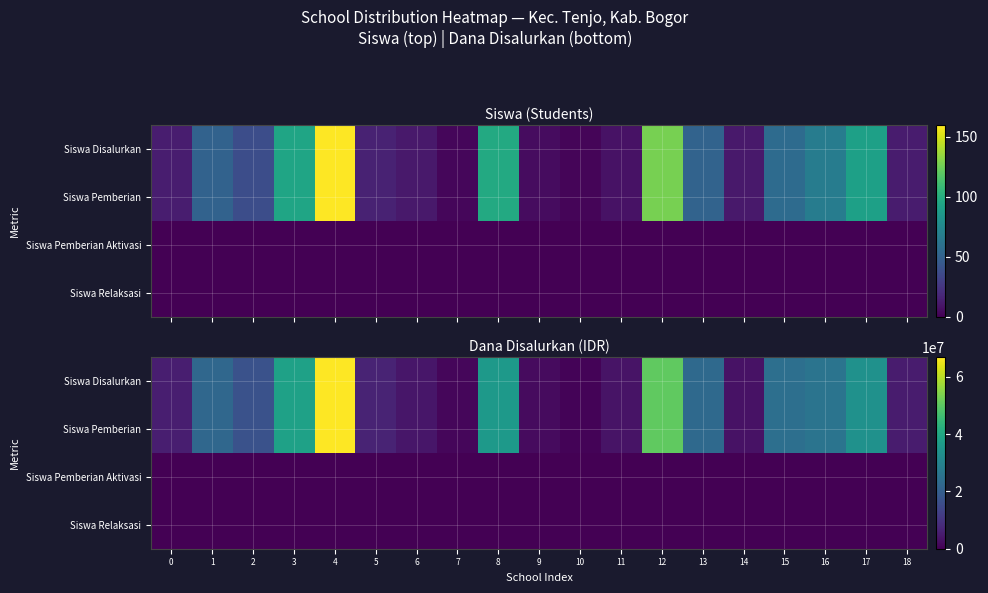

At which category is the sum across all series the highest?

4